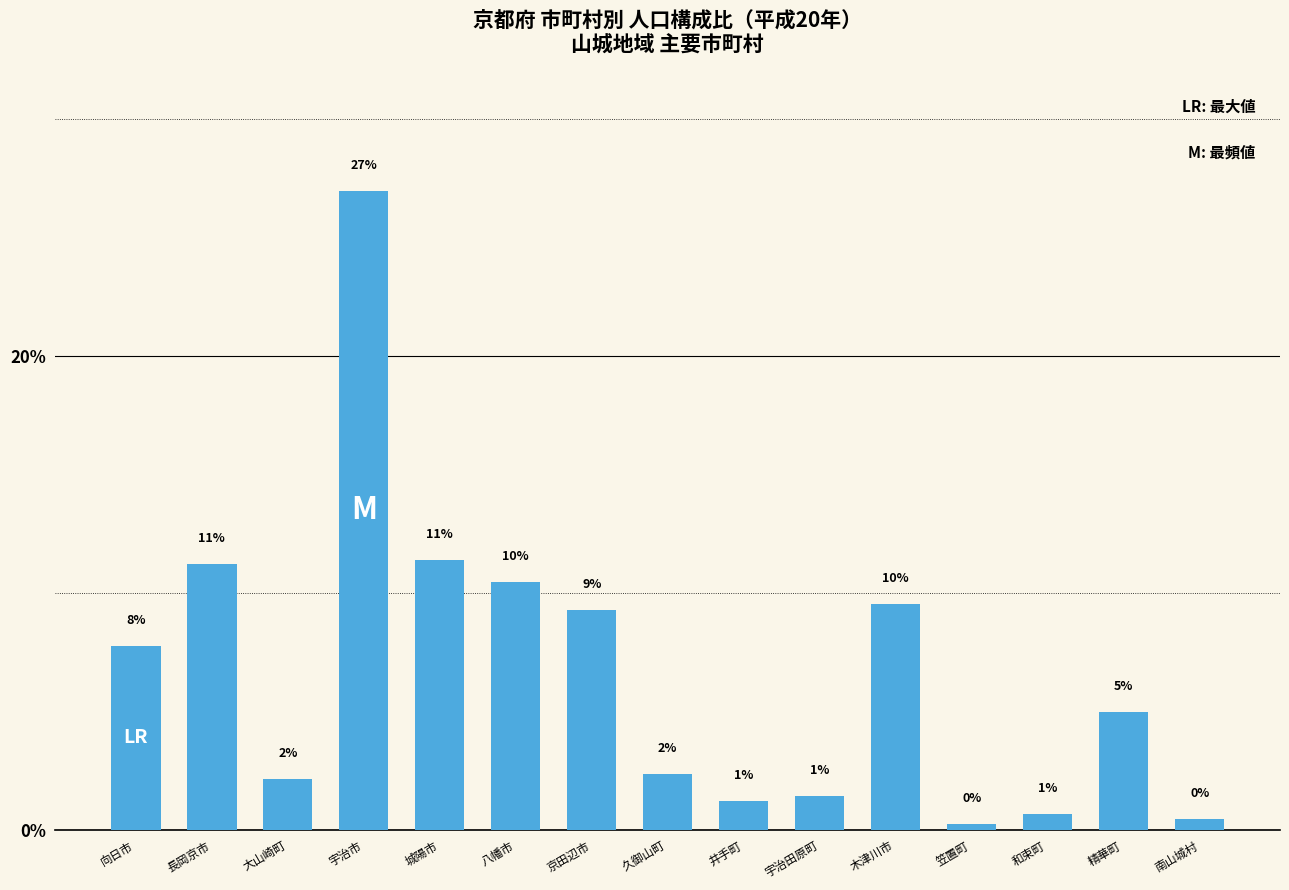

Does the chart contain any negative values?

No